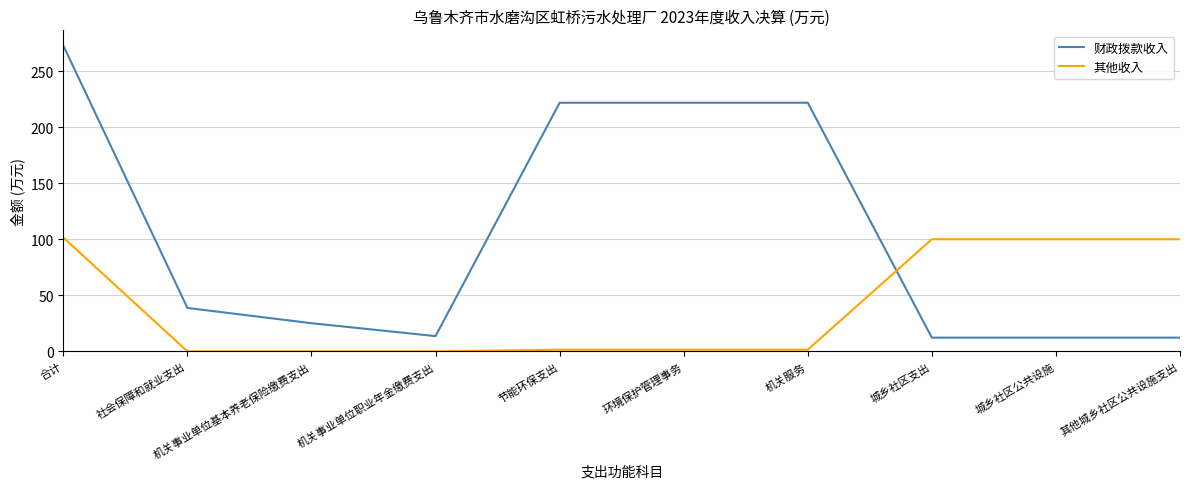

How many values in the 财政拨款收入 series are below 38?

5